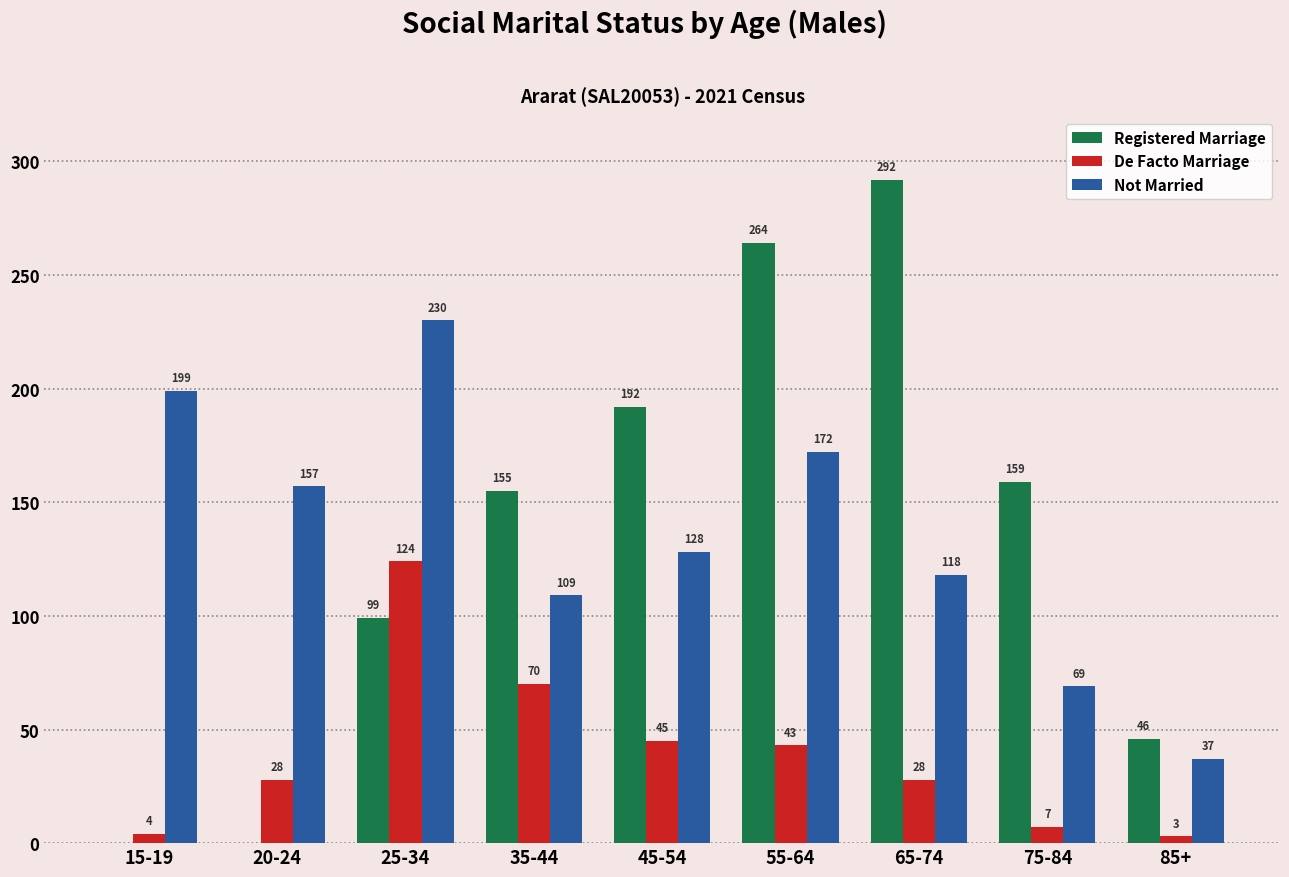

How many categories are shown in the chart?

9